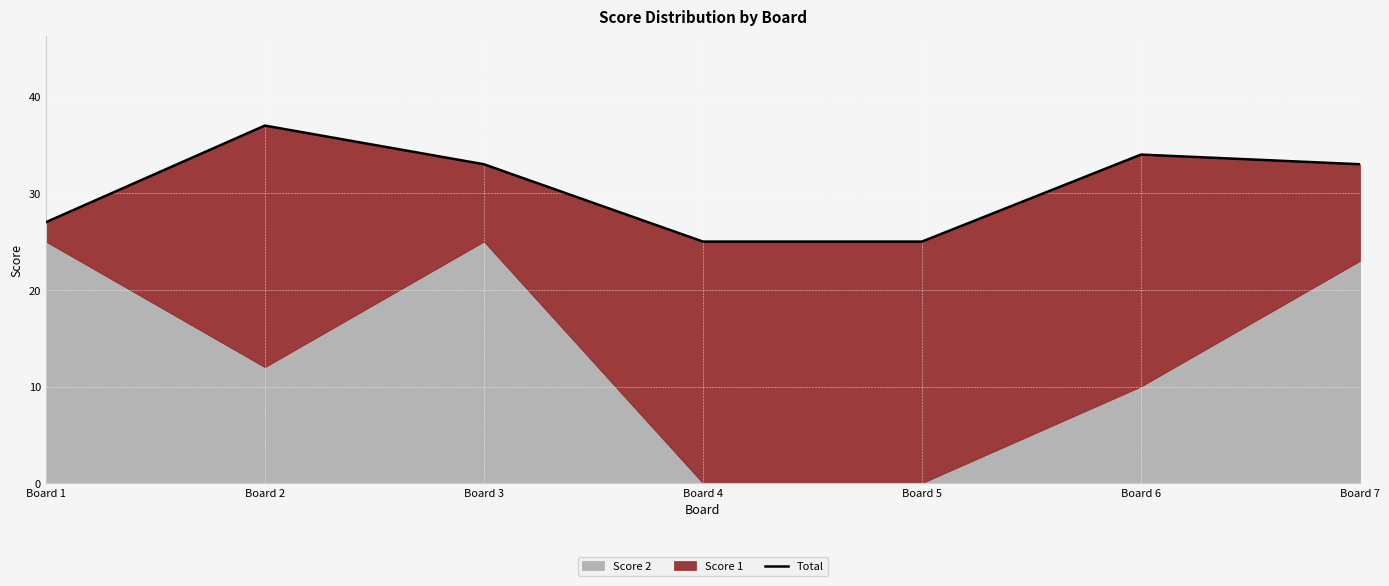

Which category has the lowest value across all series?

Board 4